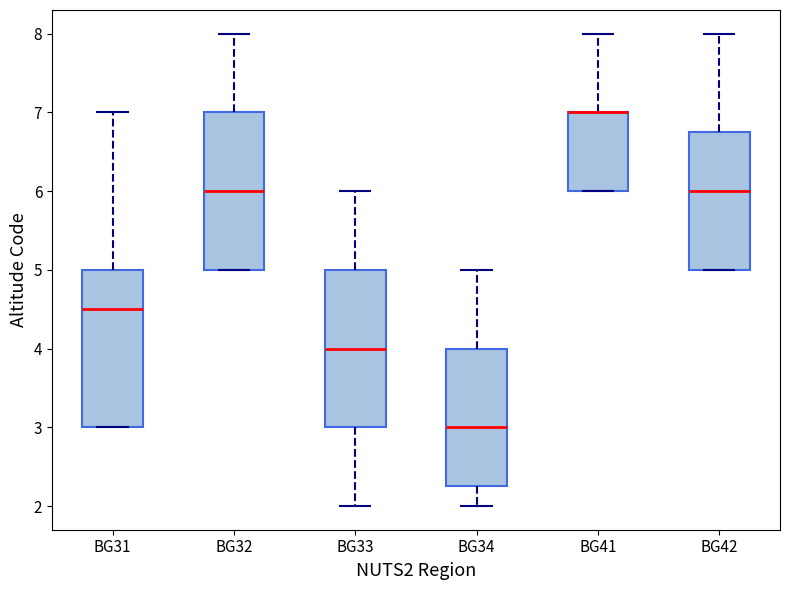

Reading left to right, read every box against the y-axis: the position of its median line, the range the box covers, and the ends of its whiskers. The values are not printed on the chart, so give them approximately, as read against the axis.

BG31: median 4.5, box 3.0 to 5.0, whiskers 3.0 to 7.0
BG32: median 6.0, box 5.0 to 7.0, whiskers 5.0 to 8.0
BG33: median 4.0, box 3.0 to 5.0, whiskers 2.0 to 6.0
BG34: median 3.0, box 2.3 to 4.0, whiskers 2.0 to 5.0
BG41: median 7.0 (drawn on the box's upper edge), box 6.0 to 7.0, whiskers 6.0 to 8.0
BG42: median 6.0, box 5.0 to 6.8, whiskers 5.0 to 8.0